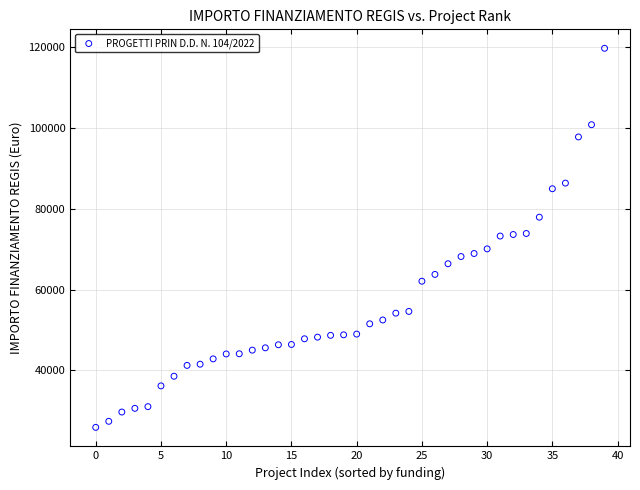

What is the range of Y values (max minus min)?

93941.0